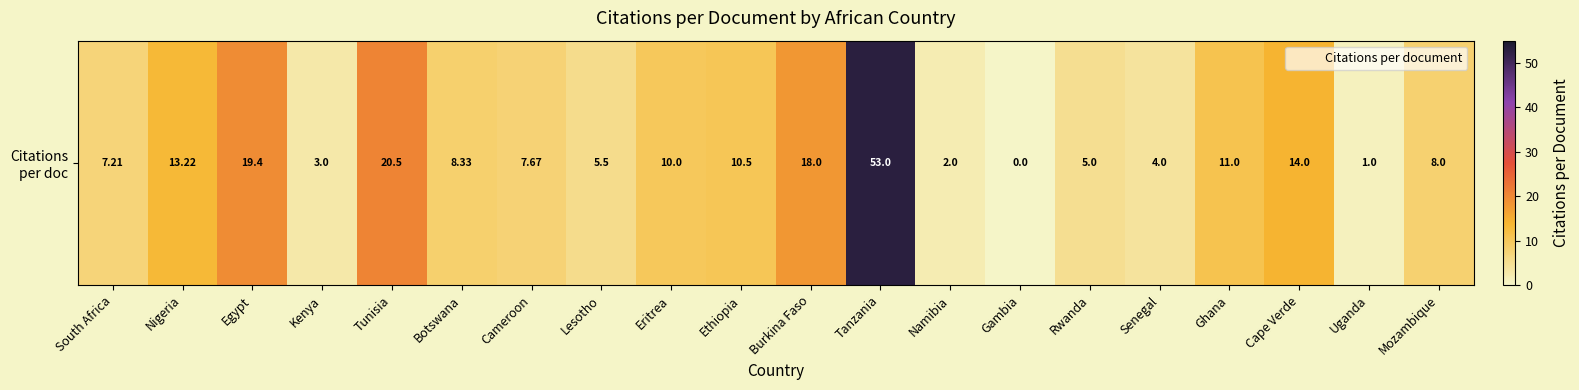

At which label does the data first exceed 8?

Nigeria